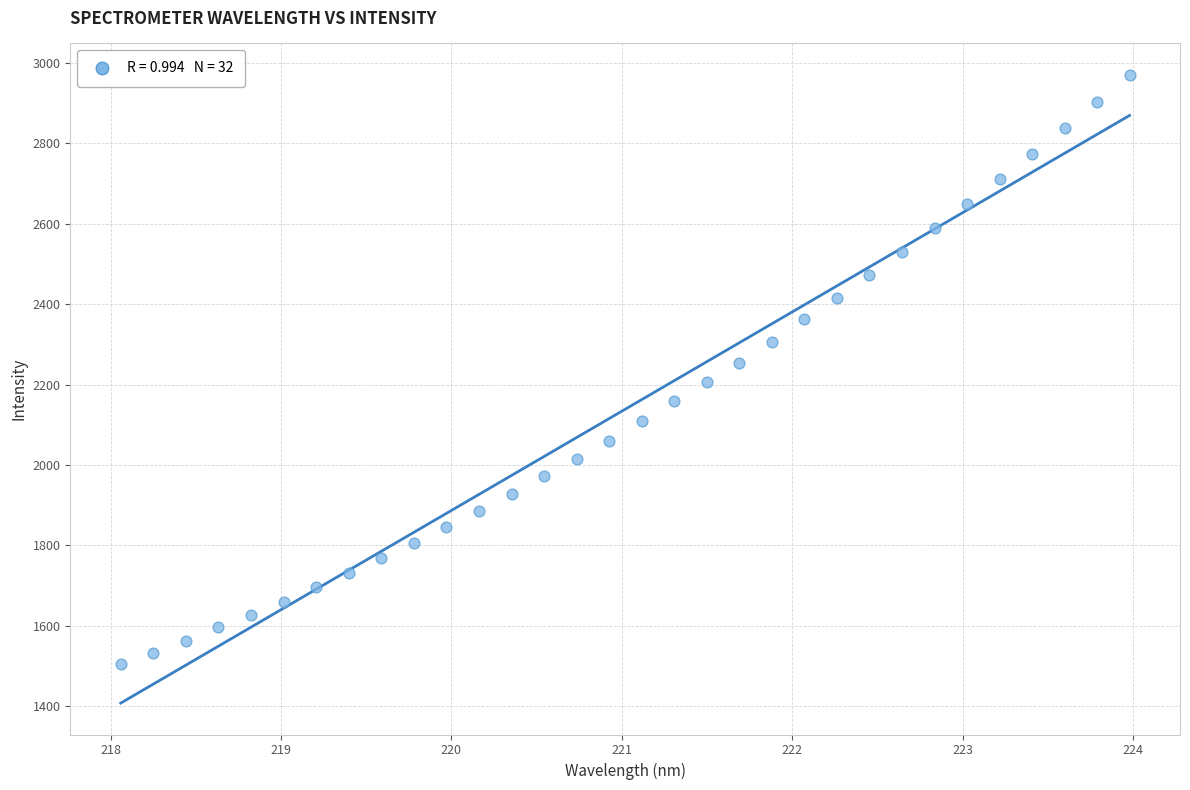

What is the range of X values (max minus min)?

5.9